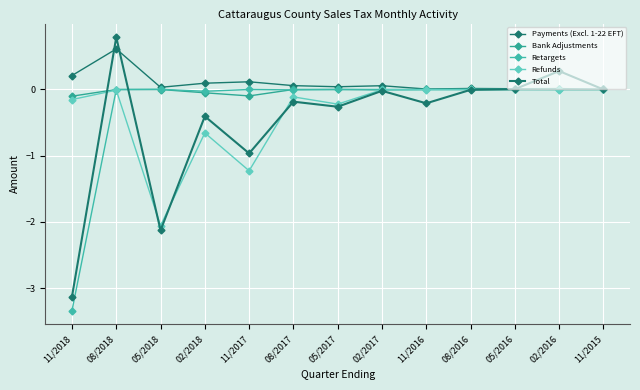

Reading left to right, transcribe all the data shown in this chart.

Payments (Excl. 1-22 EFT): 0.2	0.6	0.0	0.1	0.1	0.1	0.0	0.1	0.0	0.0	0.0	0.0	0.0
Bank Adjustments: -0.1	-0.0	-0.0	-0.1	-0.1	-0.0	-0.0	-0.0	-0.0	0.0	0.0	-0.0	0.0
Retargets: -3.3	-0.0	0.0	-0.0	0.0	-0.0	-0.0	-0.0	0.0	-0.0	0.0	0.0	0.0
Refunds: -0.2	-0.0	-2.1	-0.7	-1.2	-0.1	-0.2	-0.0	-0.0	0.0	0.0	-0.0	0.0
Total: -3.1	0.8	-2.1	-0.4	-1.0	-0.2	-0.3	-0.0	-0.2	-0.0	0.0	0.3	-0.0